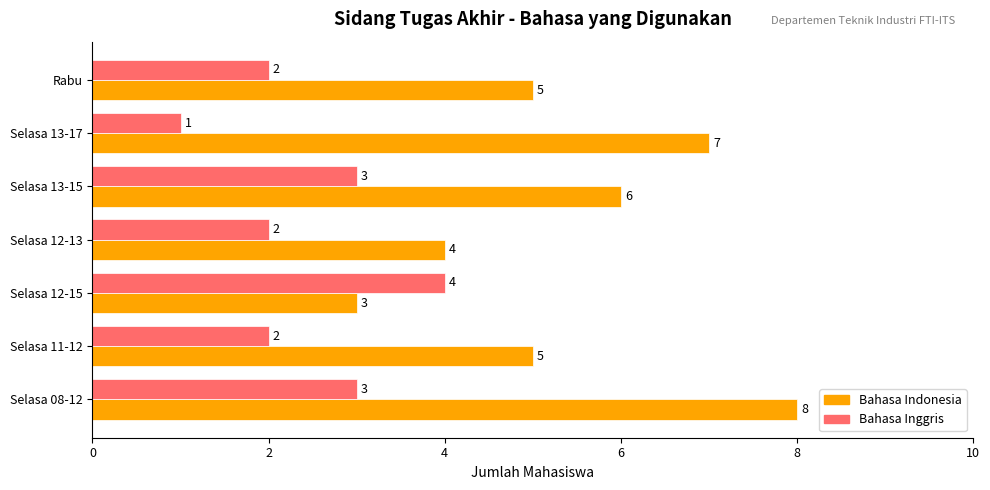

What is the sum of the Bahasa Inggris values at Selasa 12-13 and Selasa 12-15?

6